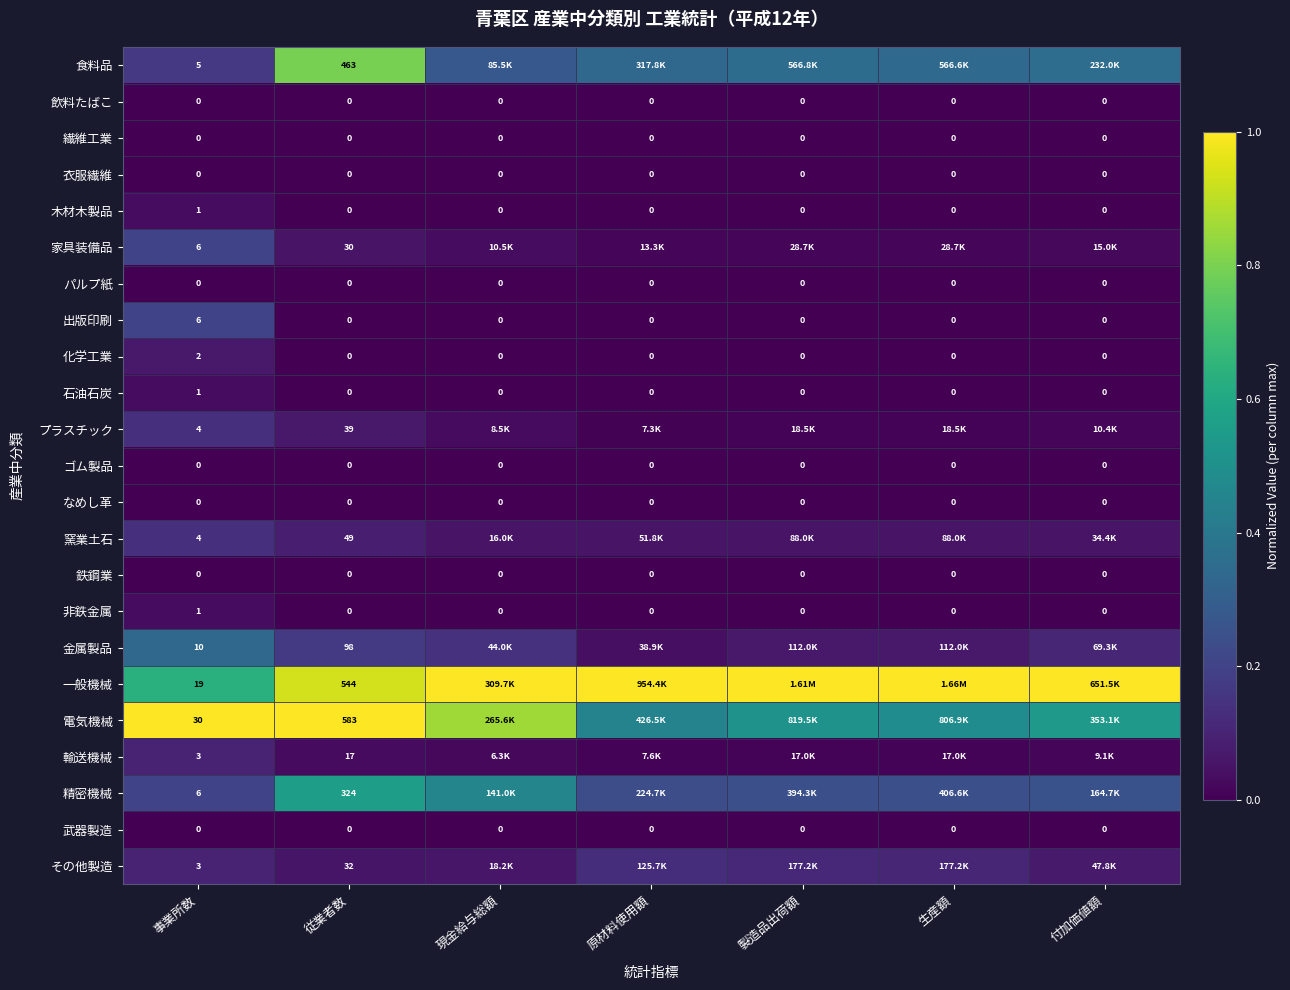

Between 付加価値額 and 従業者数, which is larger?

従業者数